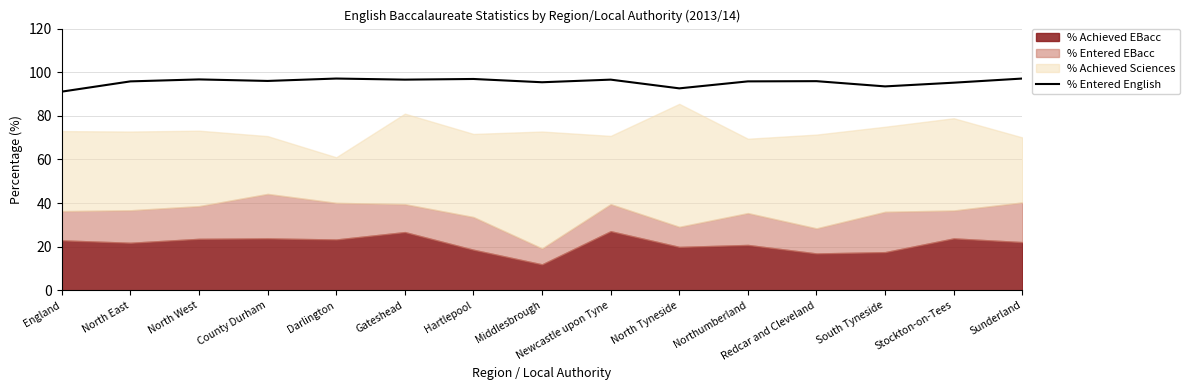

At which category does the data reach its first local valley?

County Durham